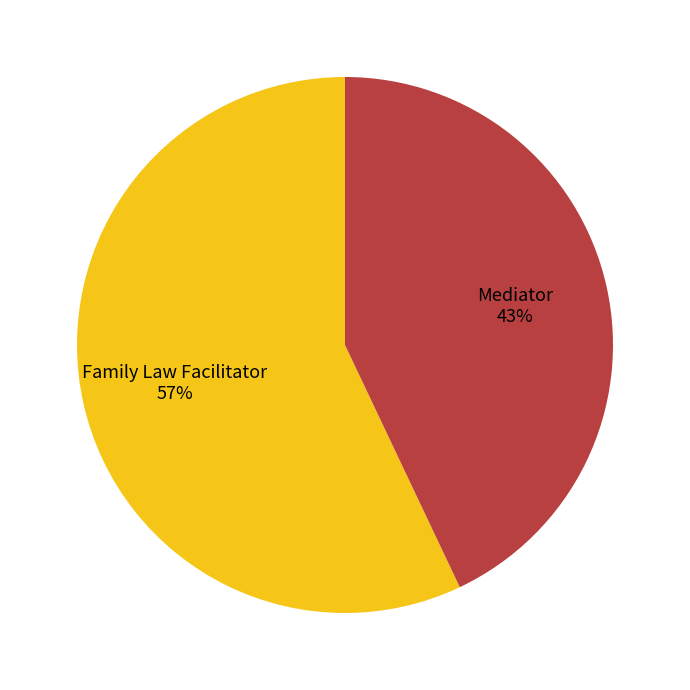

Which slice is the smallest?

Mediator